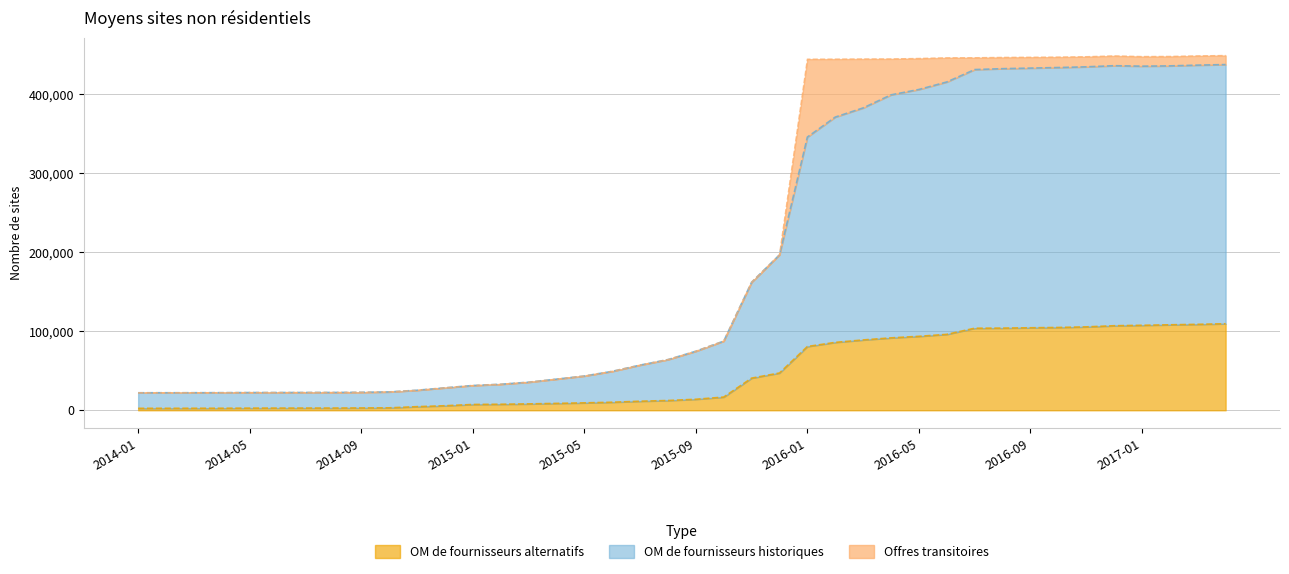

How many interior local peaks does the OM de fournisseurs historiques series have?

1